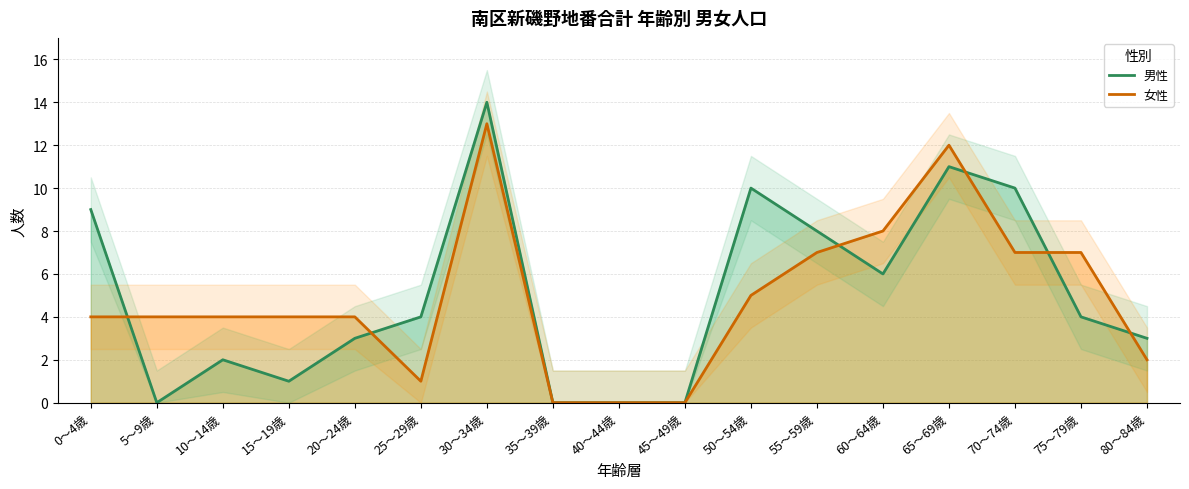

Rank the series by their maximum value, from highest to lowest.

男性, 女性